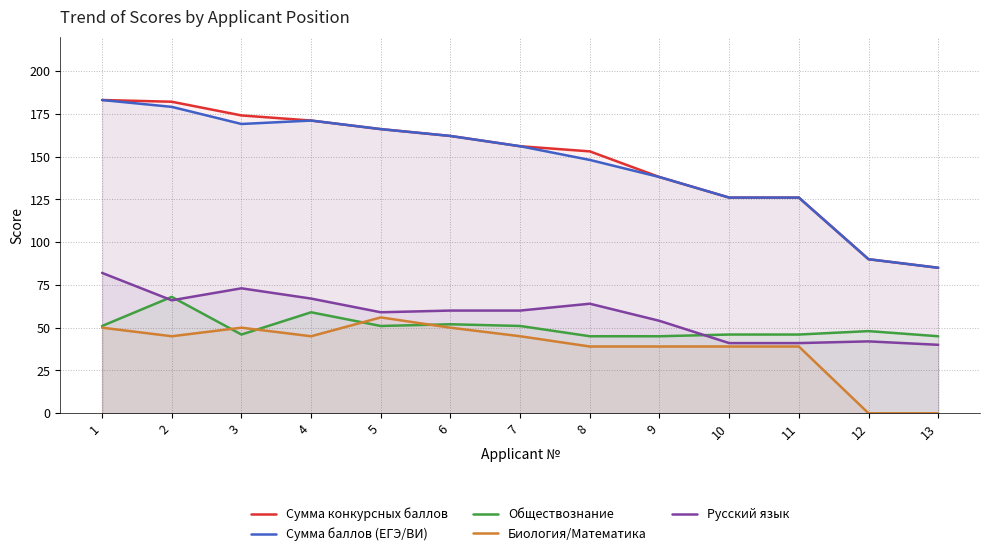

What is the difference between the Сумма баллов (ЕГЭ/ВИ) values at 11 and 4?

45